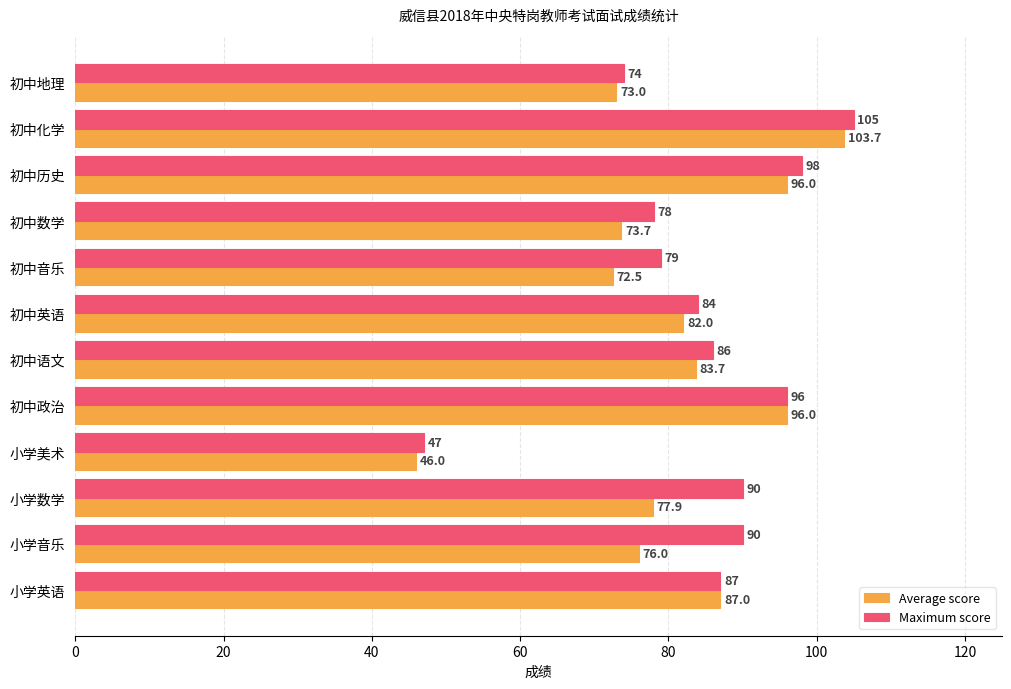

At how many categories does at least one series exceed 102?

1